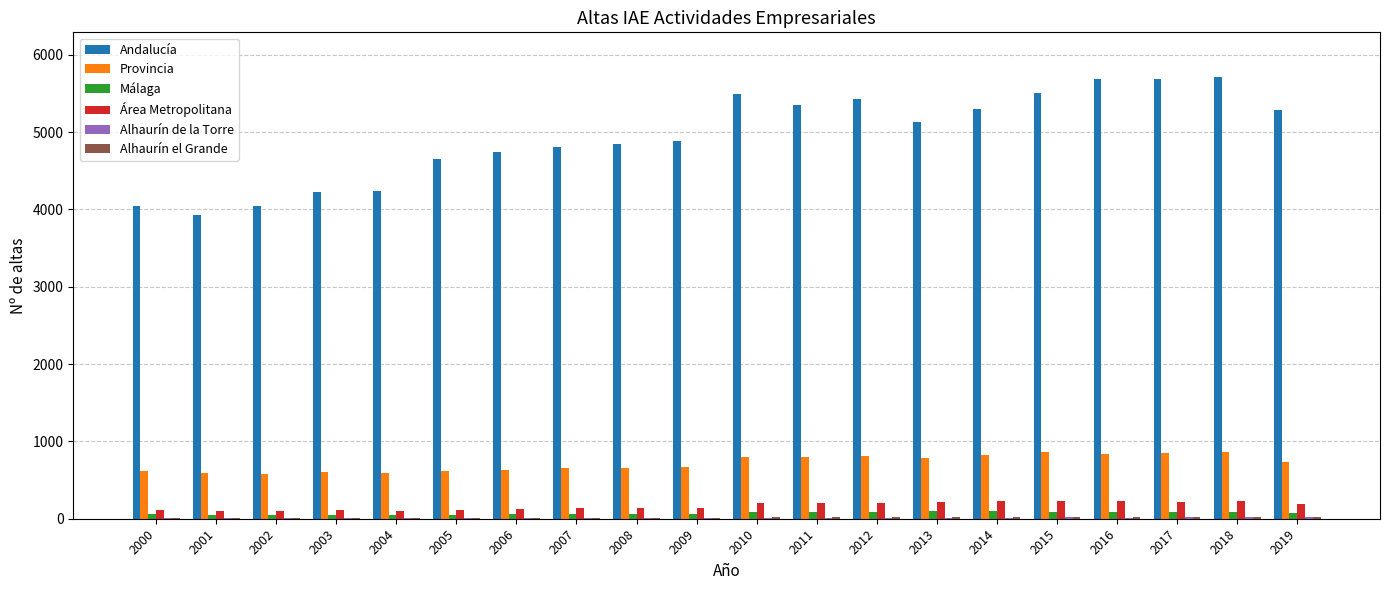

What is the highest value of the Área Metropolitana series?

231